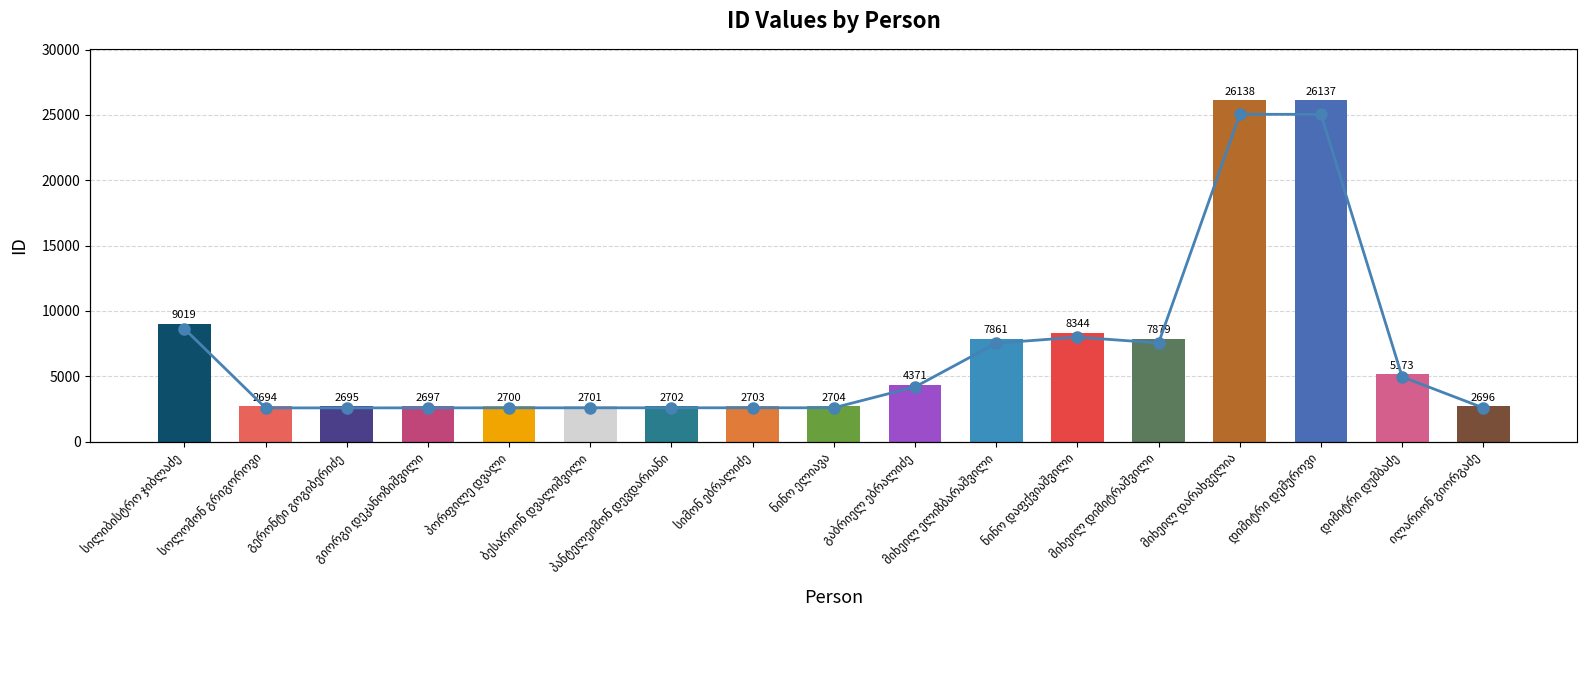

Which has a higher value, დიმიტრი დემუროვი or ილარიონ გიორგაძე?

დიმიტრი დემუროვი